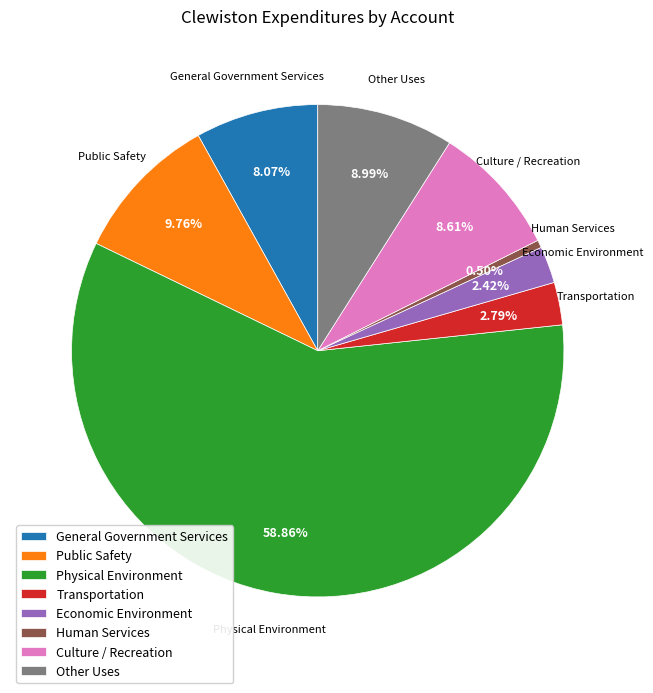

Approximately how many times larger is the value at General Government Services compared to Economic Environment?

3.3